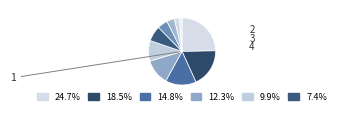

How many slices are in this pie chart?

10